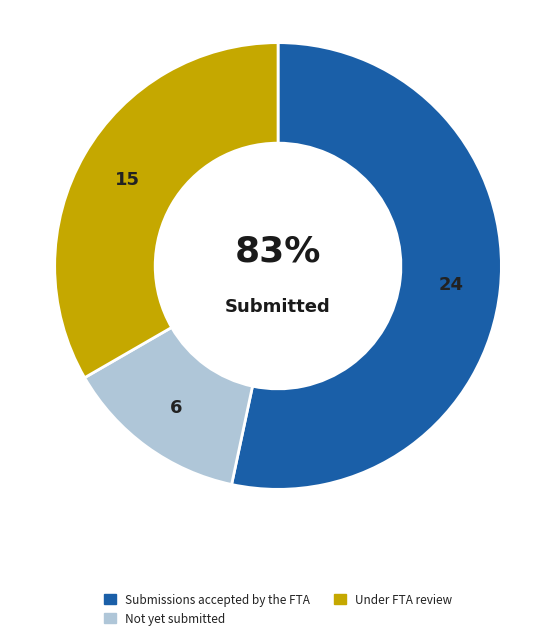

Combined, do 7 and 6 account for over 50%?

No